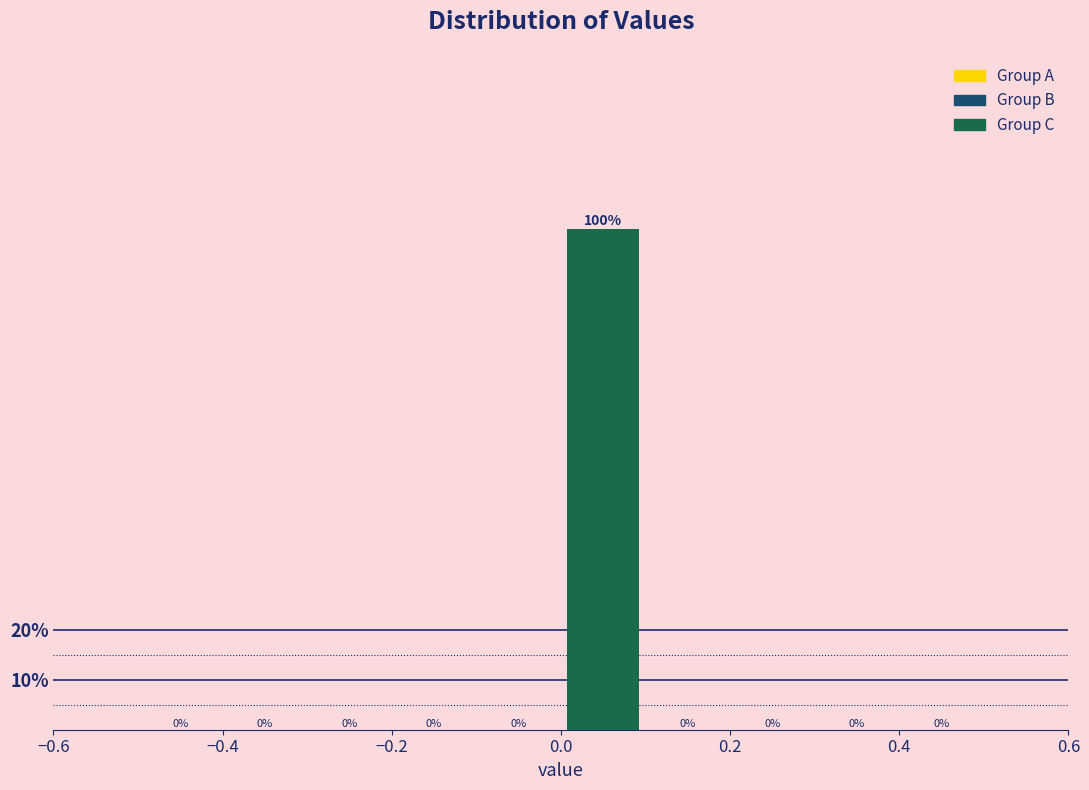

Which range on the x-axis has the tallest bar?

0.0 to 0.1